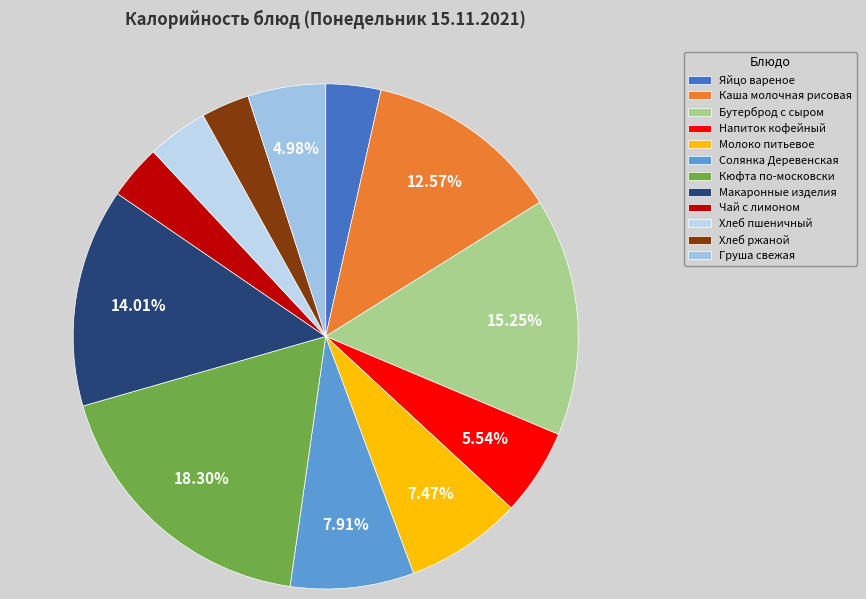

Is it true that Чай с лимоном is 18% of the pie?

False